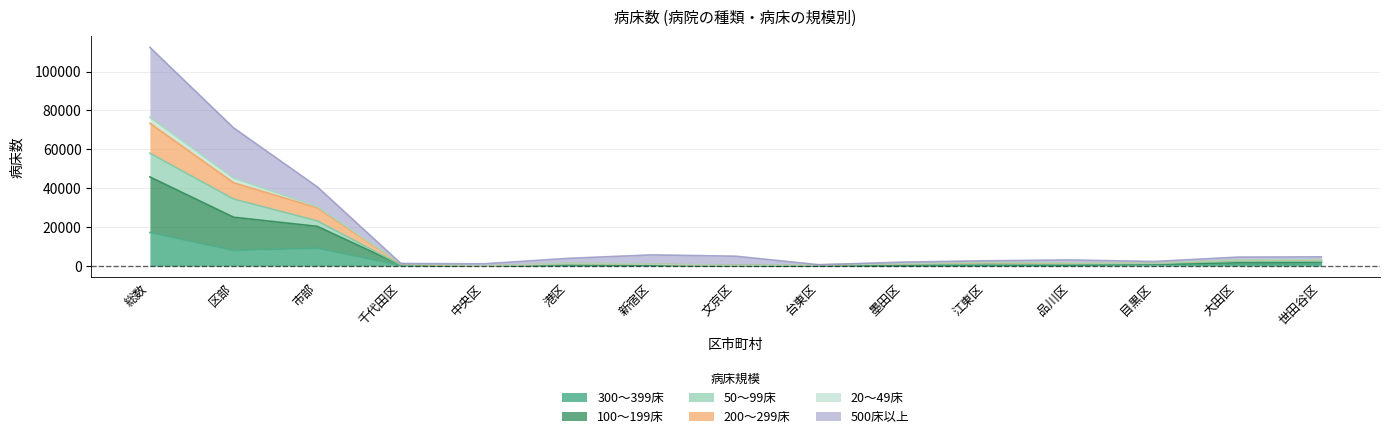

At which category does 300～399床 reach its first local peak?

市部